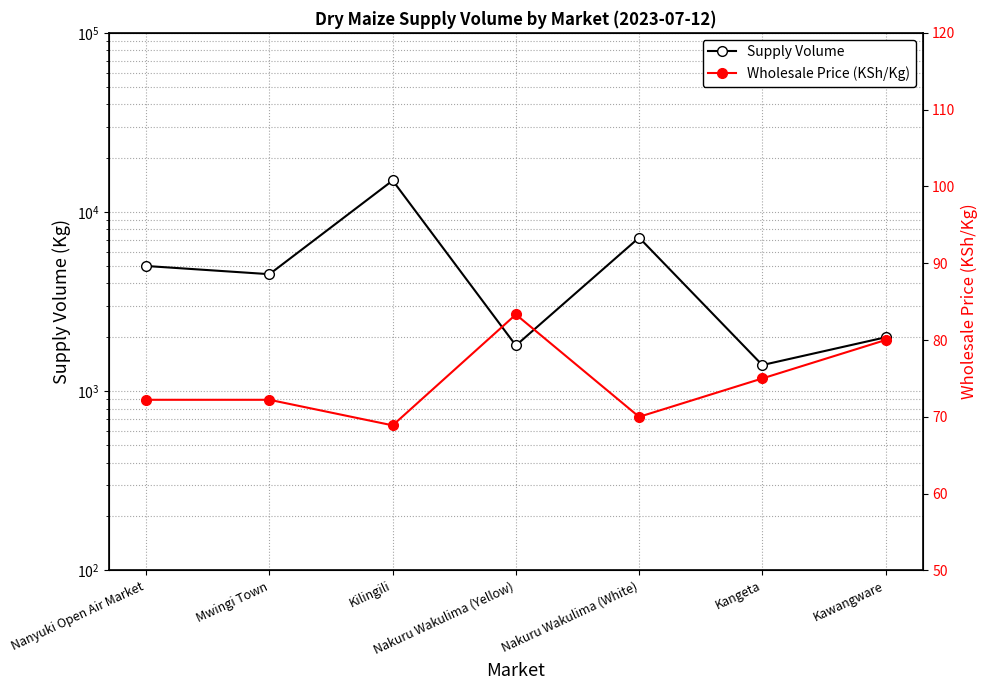

The Wholesale Price (KSh/Kg) series shows 27.3 at Kilingili. True or false?

False